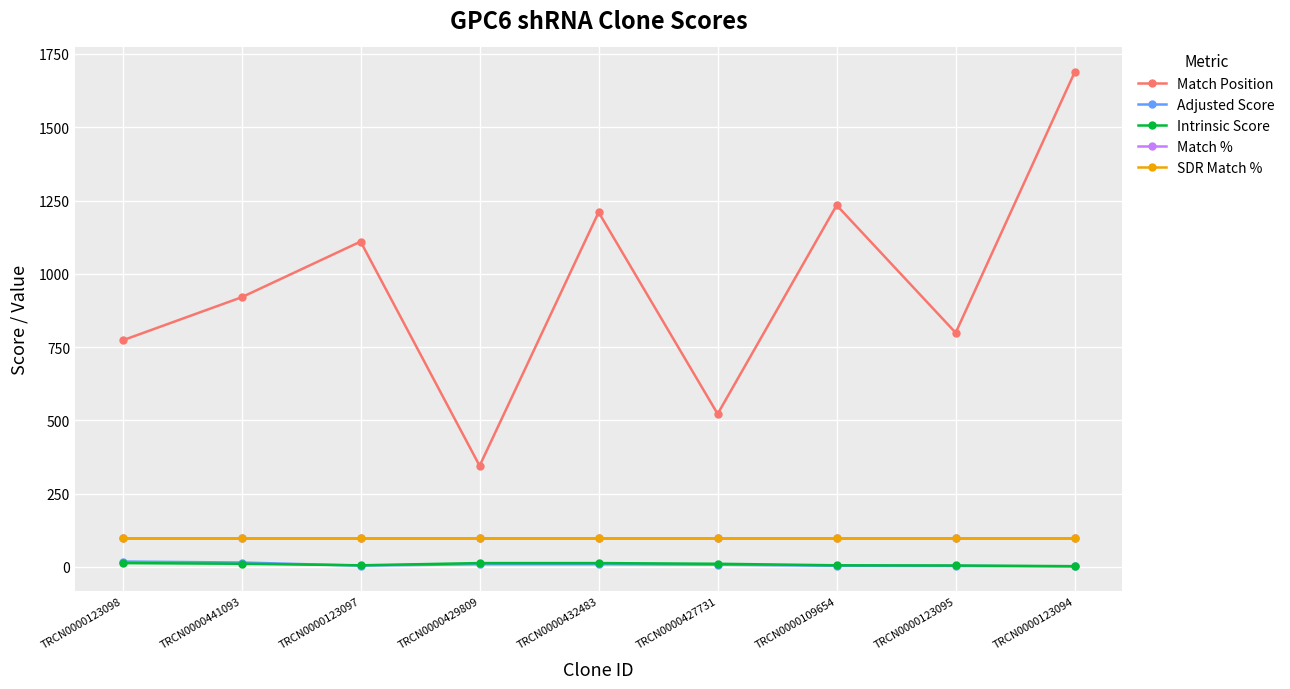

Does the chart have visible grid lines?

Yes